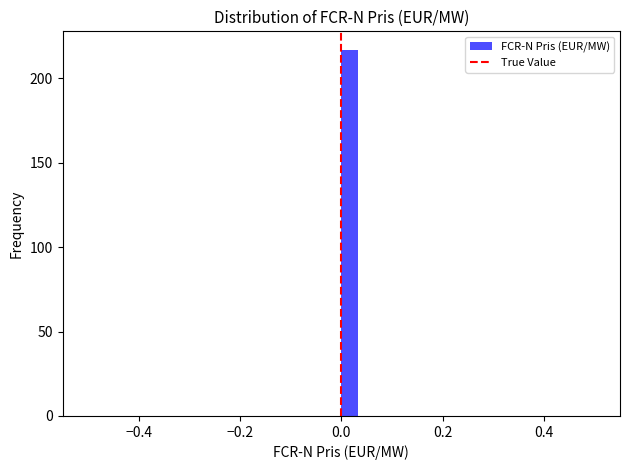

Read against the x-axis, roughly where is the centre of the tallest bar?

0.02